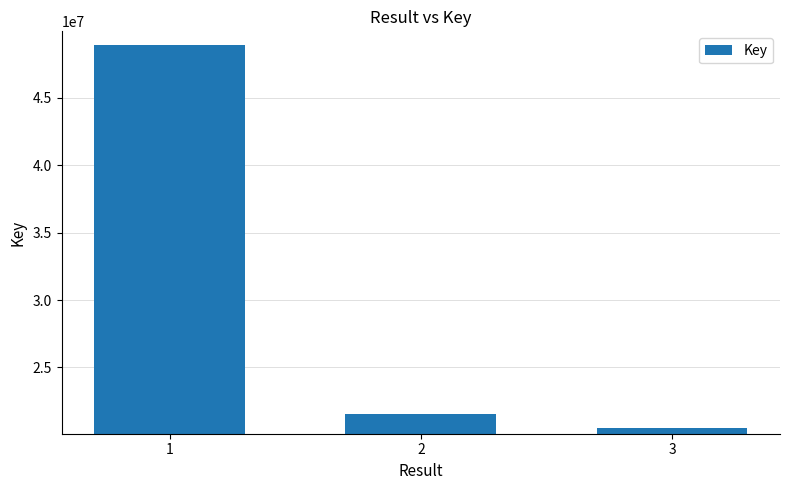

How many values are below 21561587?

1